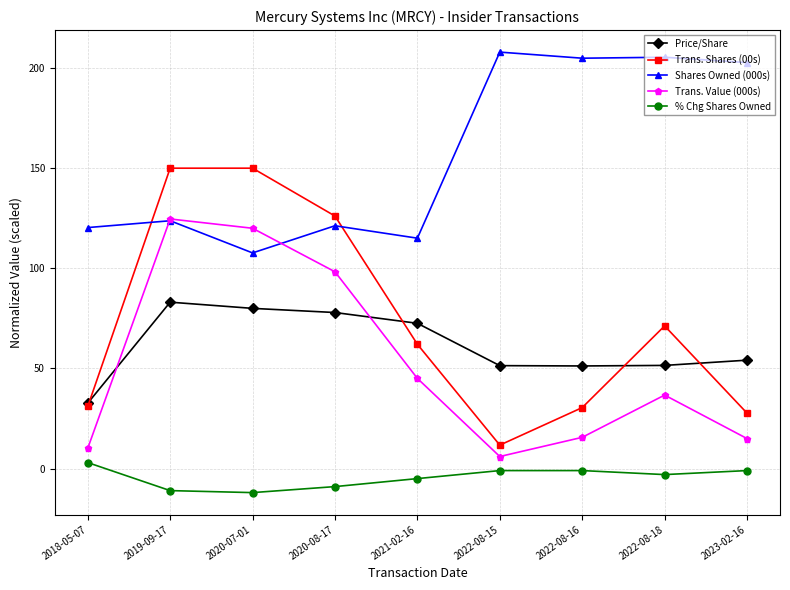

How many values in the % Chg Shares Owned series exceed -3?

4